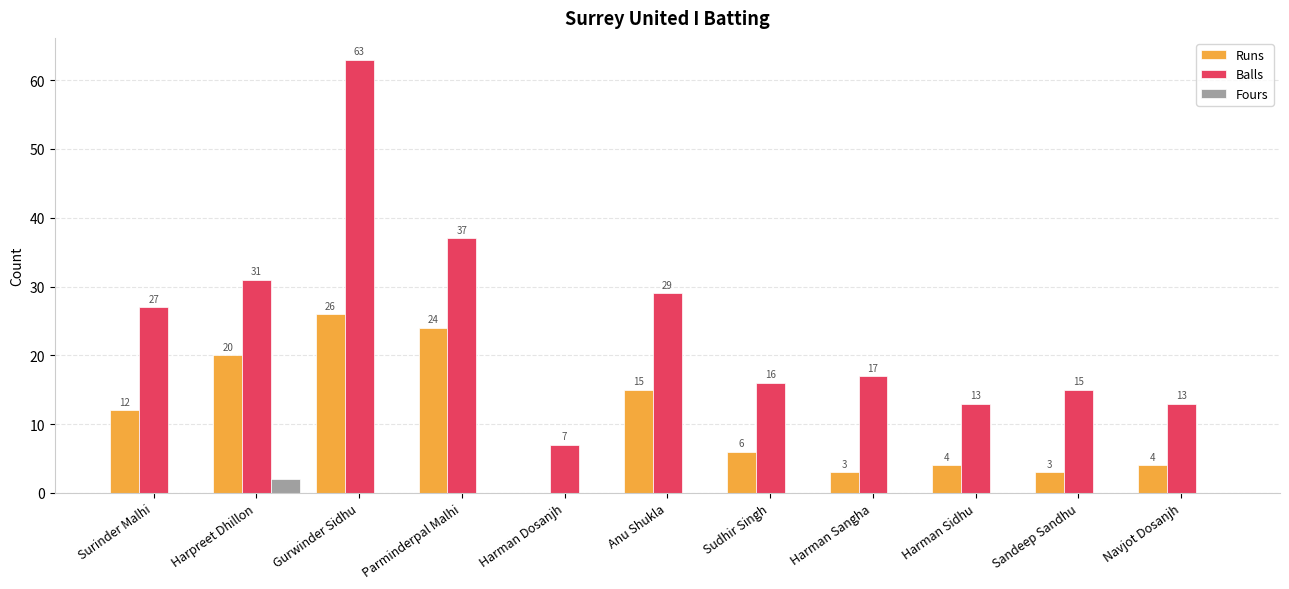

The Runs series shows 0 at Harman Dosanjh. True or false?

True